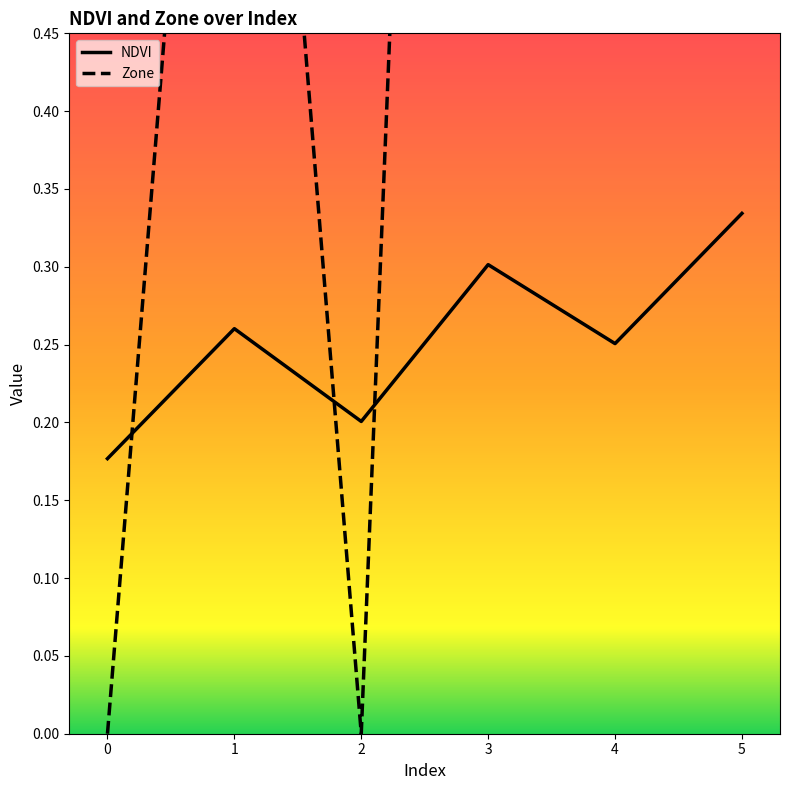

True or false: NDVI and Zone intersect in this chart.

True